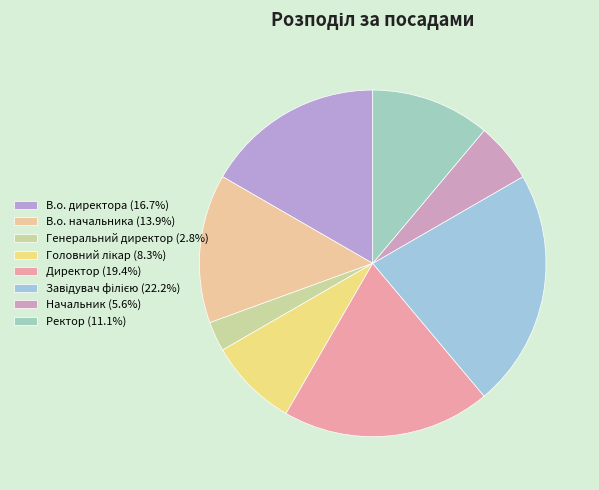

How many segments does this pie chart have?

8